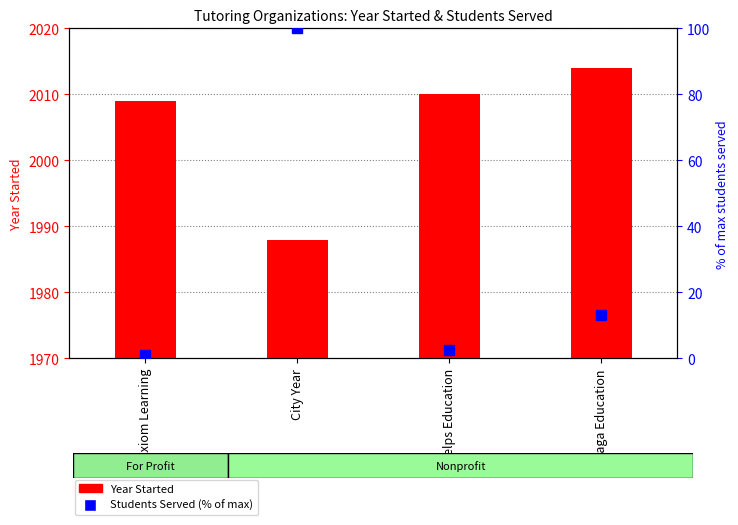

What is the minimum value shown in the chart?

1.0